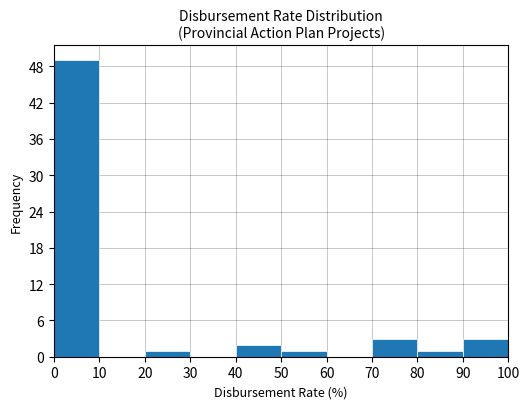

Over which range of the x-axis is the bar tallest?

0 to 10